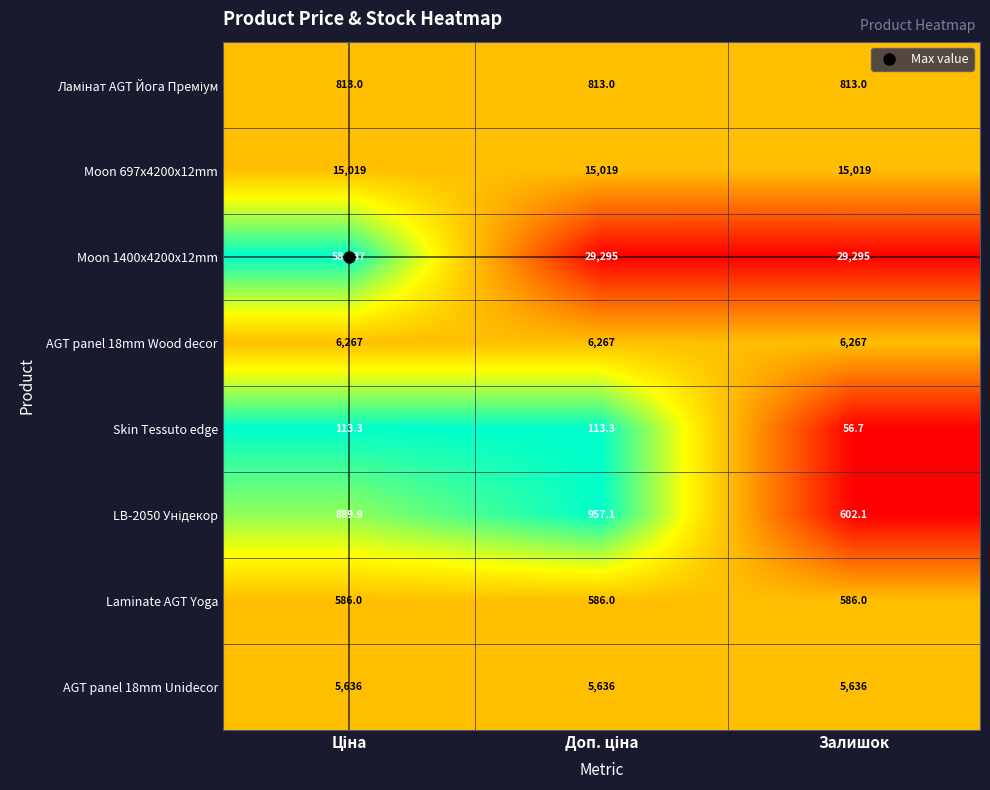

What value does the AGT panel 18mm Wood decor series have at Залишок?

6267.0